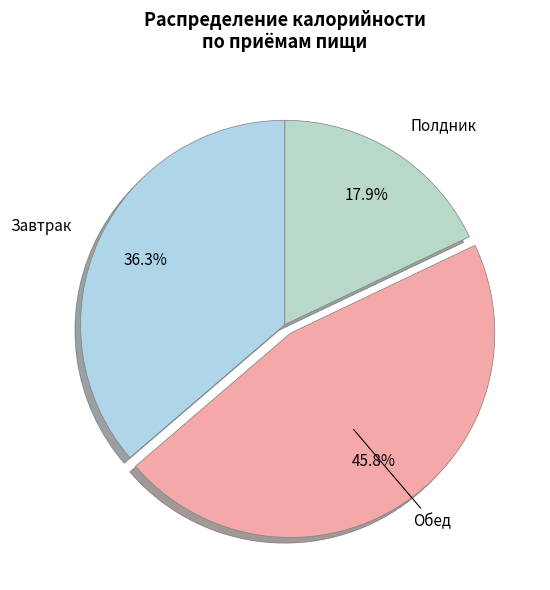

How many segments does this pie chart have?

3